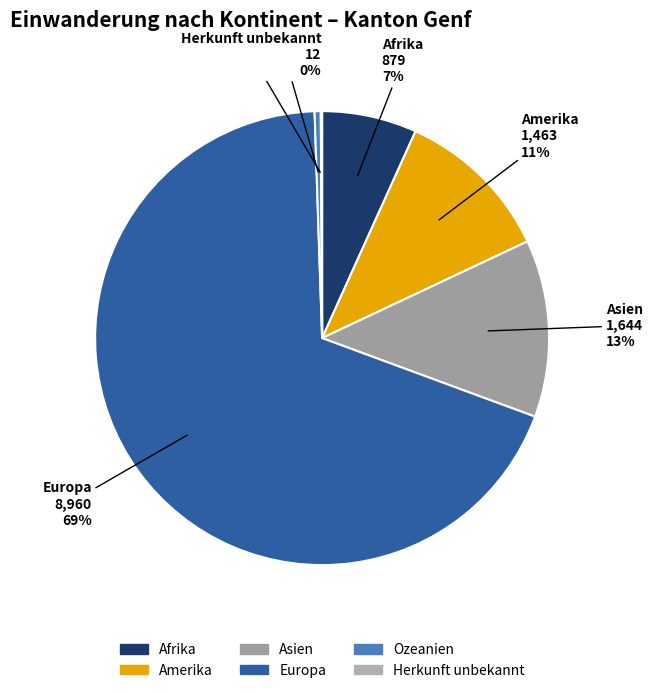

What is the largest slice in the pie chart?

Europa